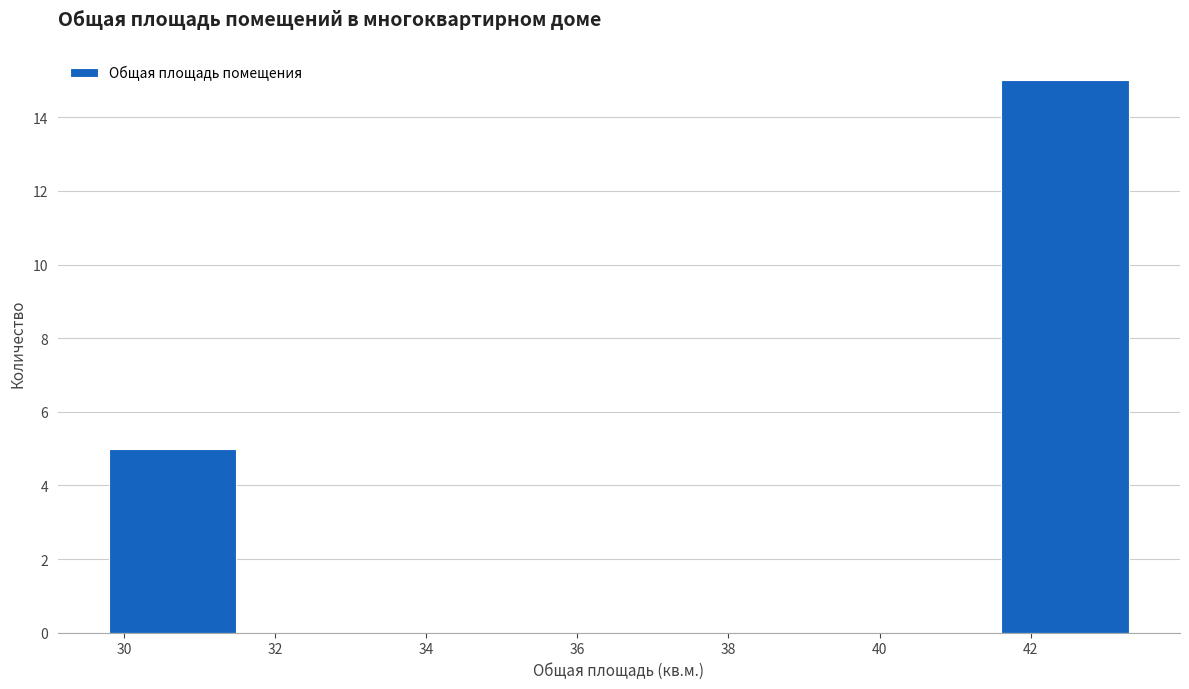

Reading left to right, transcribe this chart: for each bar, give the range it covers on the x-axis and its height. Neither the bar edges nor the heights are printed on the chart, so give them approximately, as read against the axes.

29.8 to 31.4: 5
31.4 to 33.2: 0
33.2 to 34.8: 0
34.8 to 36.6: 0
36.6 to 38.2: 0
38.2 to 40.0: 0
40.0 to 41.6: 0
41.6 to 43.4: 15